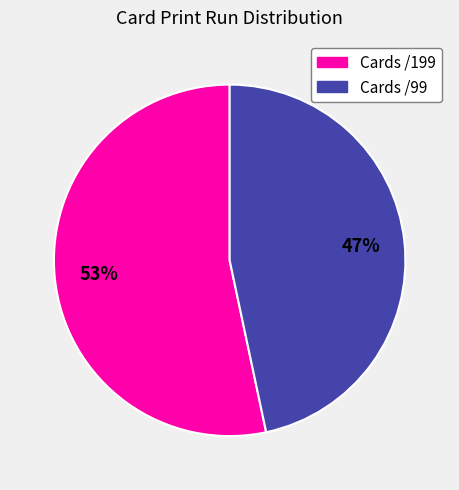

Does any single category account for the majority?

Yes